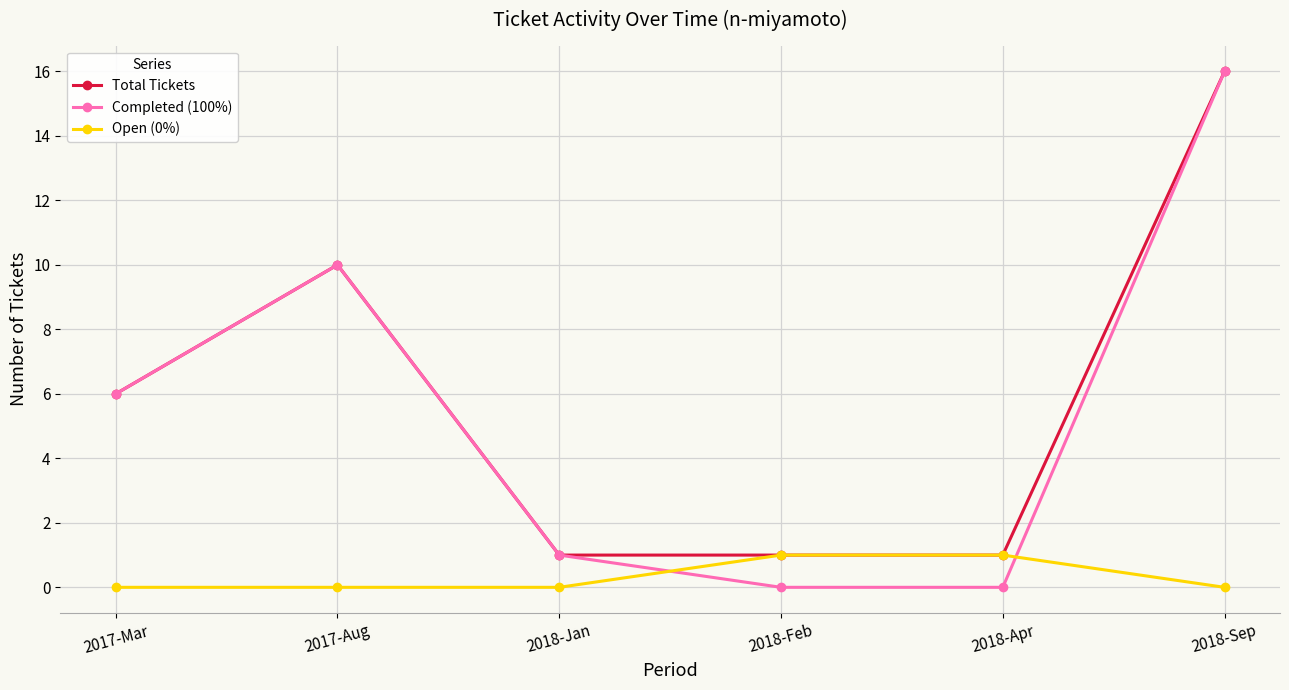

Which series has the widest spread of values?

Completed (100%)